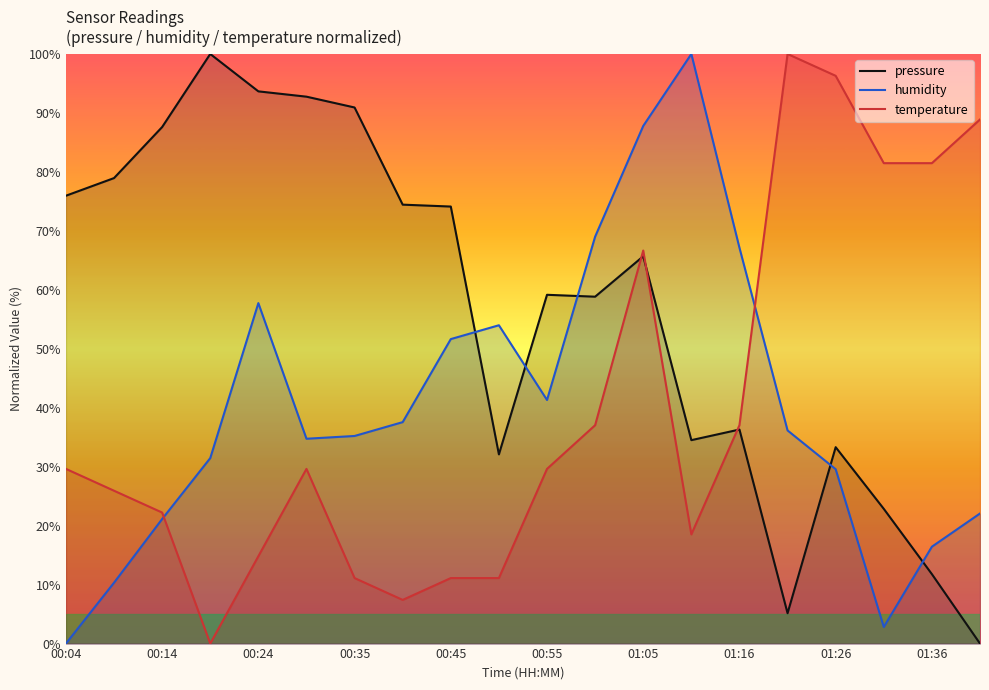

Where do temperature and pressure first cross each other?

01:00 and 01:05